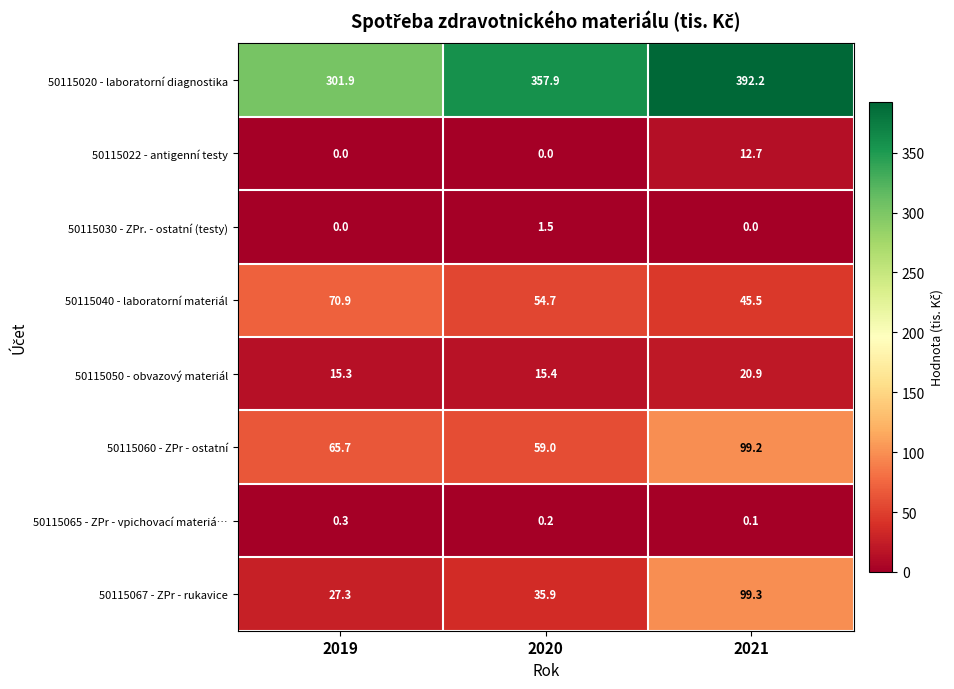

Where is 50115060 - ZPr - ostatní nearest to the value 79?

2019